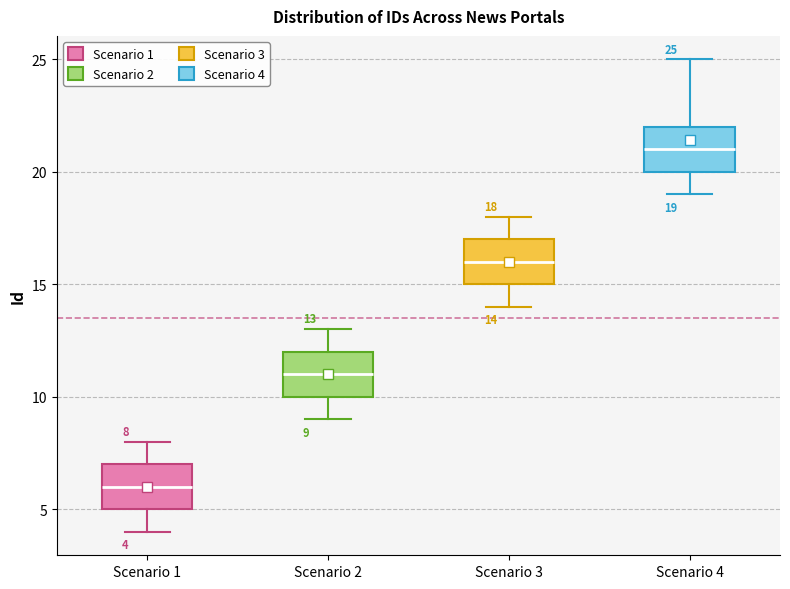

Which box's median line is the lowest?

Scenario 1